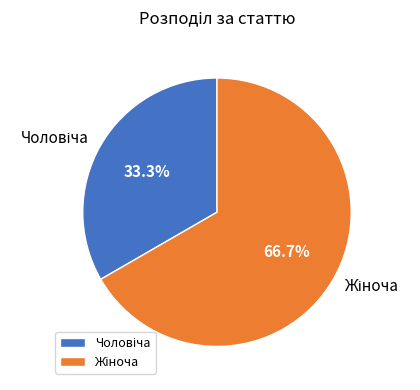

Does any single category account for the majority?

Yes